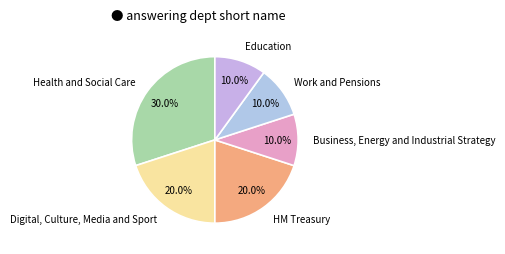

To the nearest percent, what is the difference between the largest and smallest slice percentages?

20%